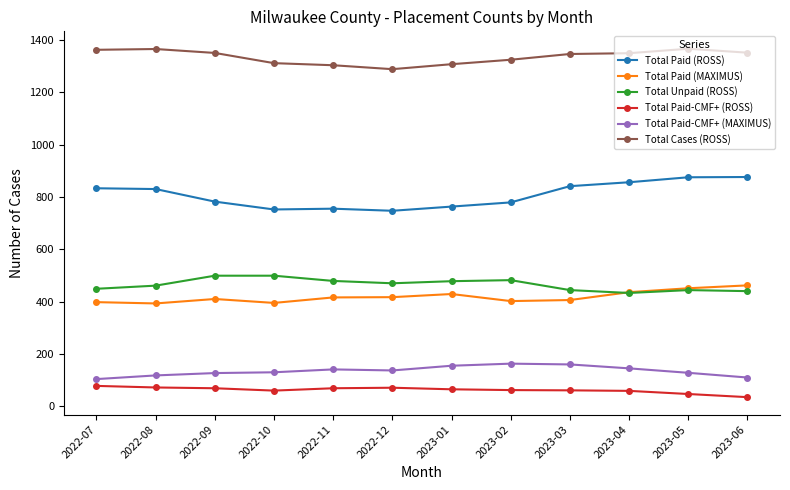

What is the maximum value for Total Paid-CMF+ (ROSS)?

78